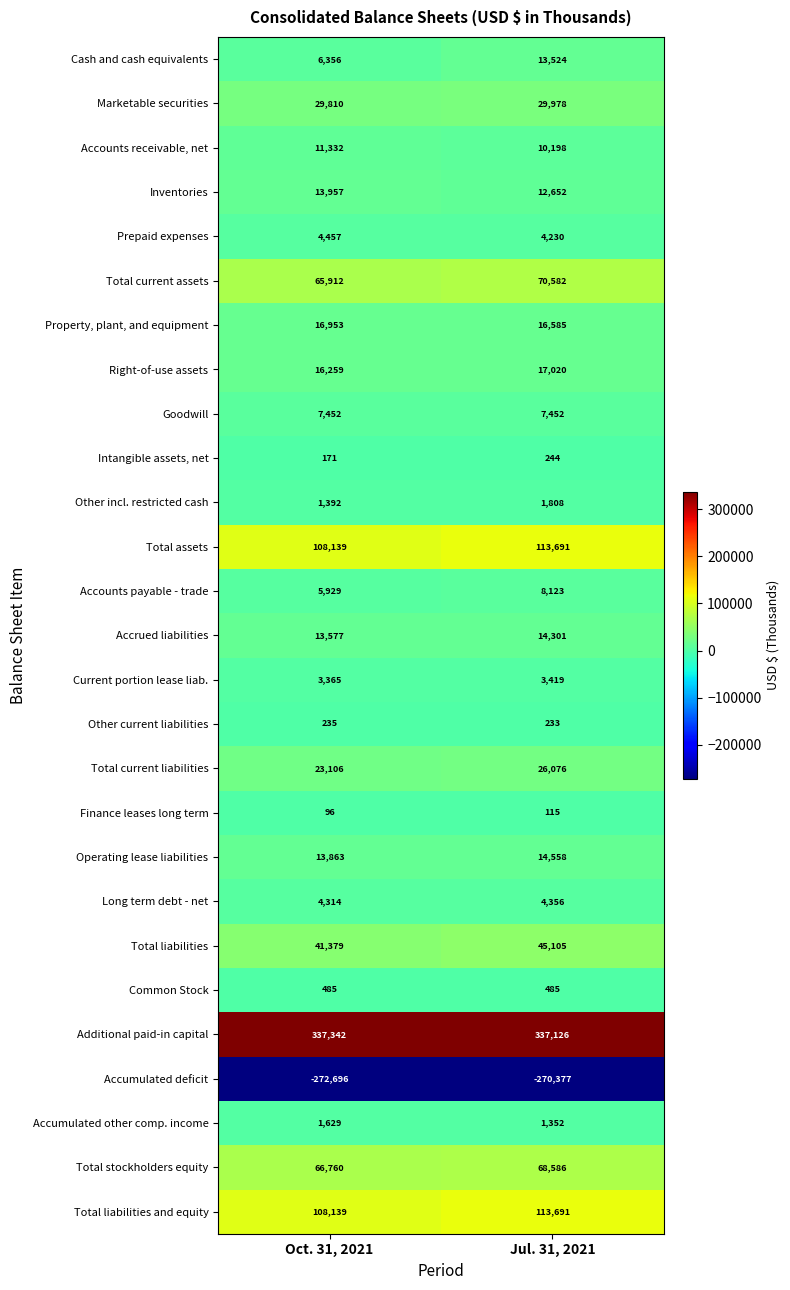

What is the difference between the Property, plant, and equipment values at Jul. 31, 2021 and Oct. 31, 2021?

368